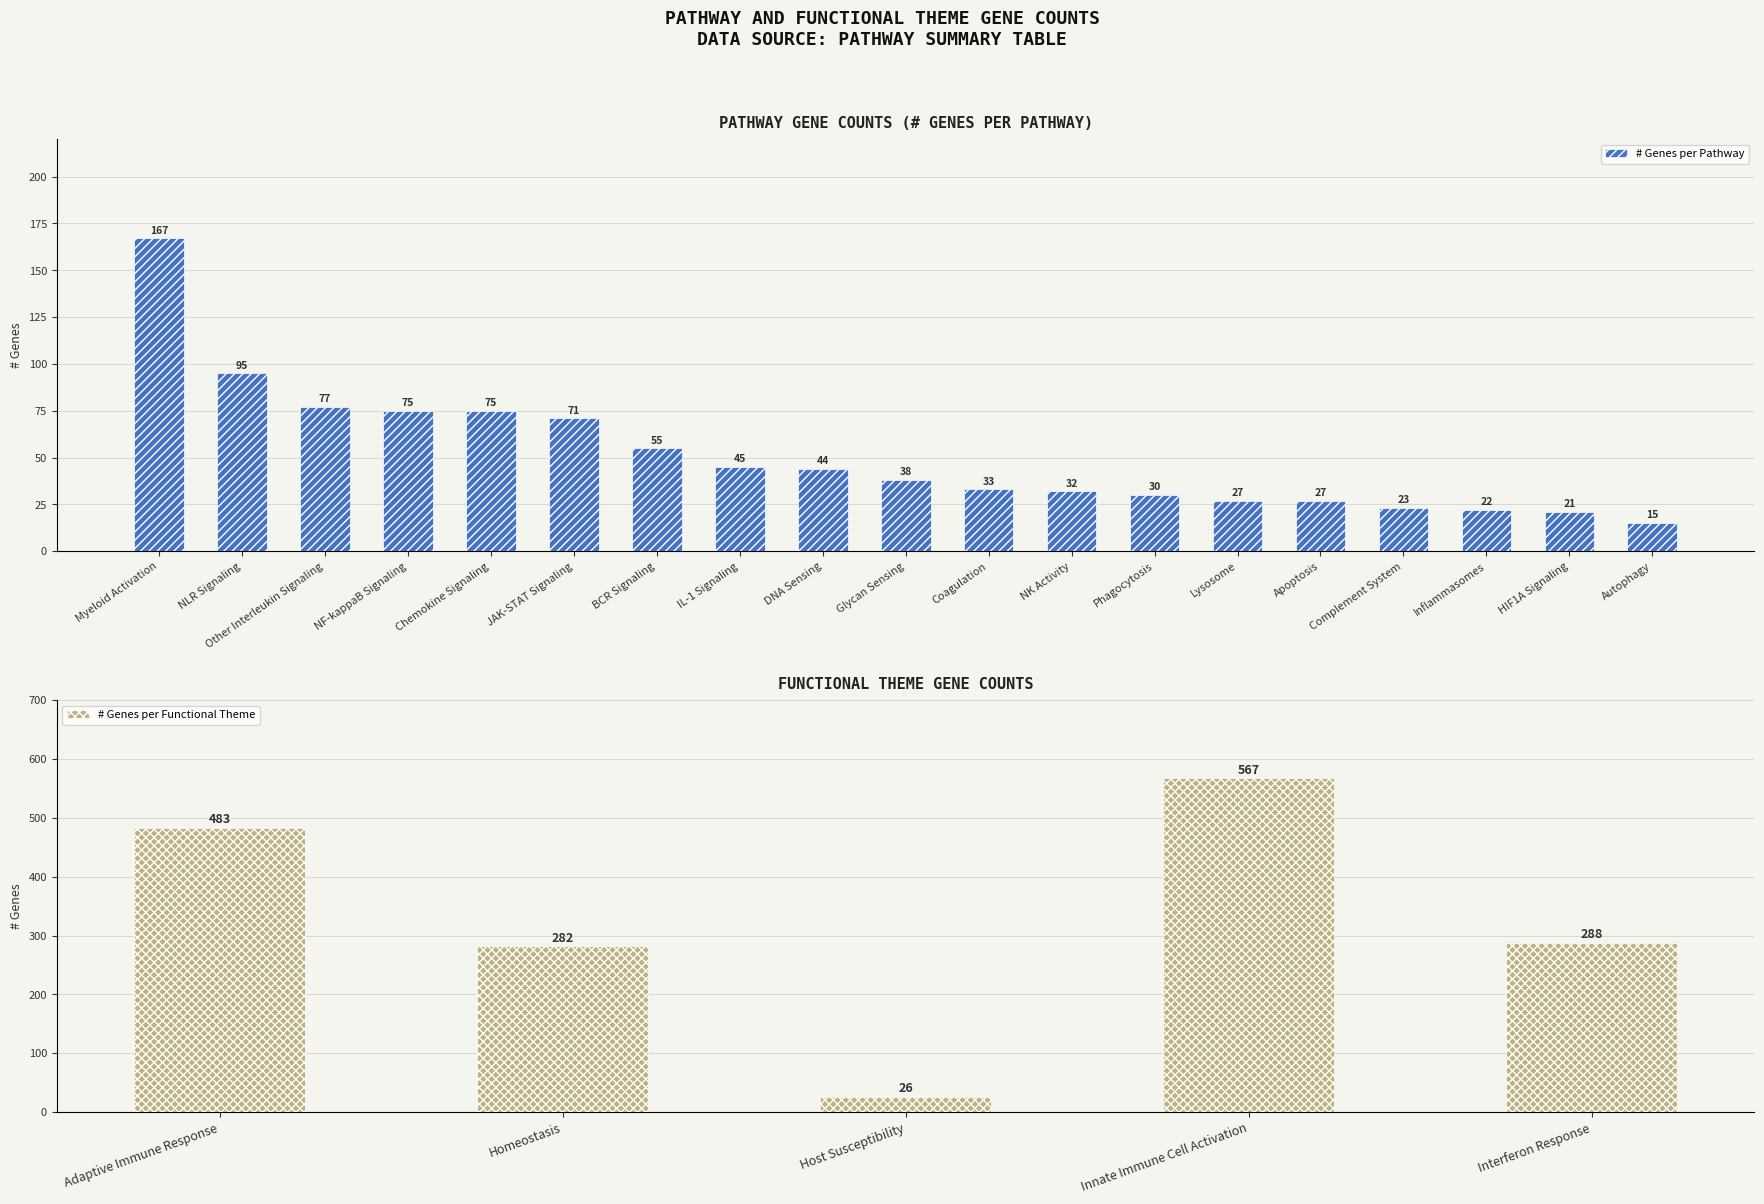

What is the highest value of the # Genes per Functional Theme series?

567